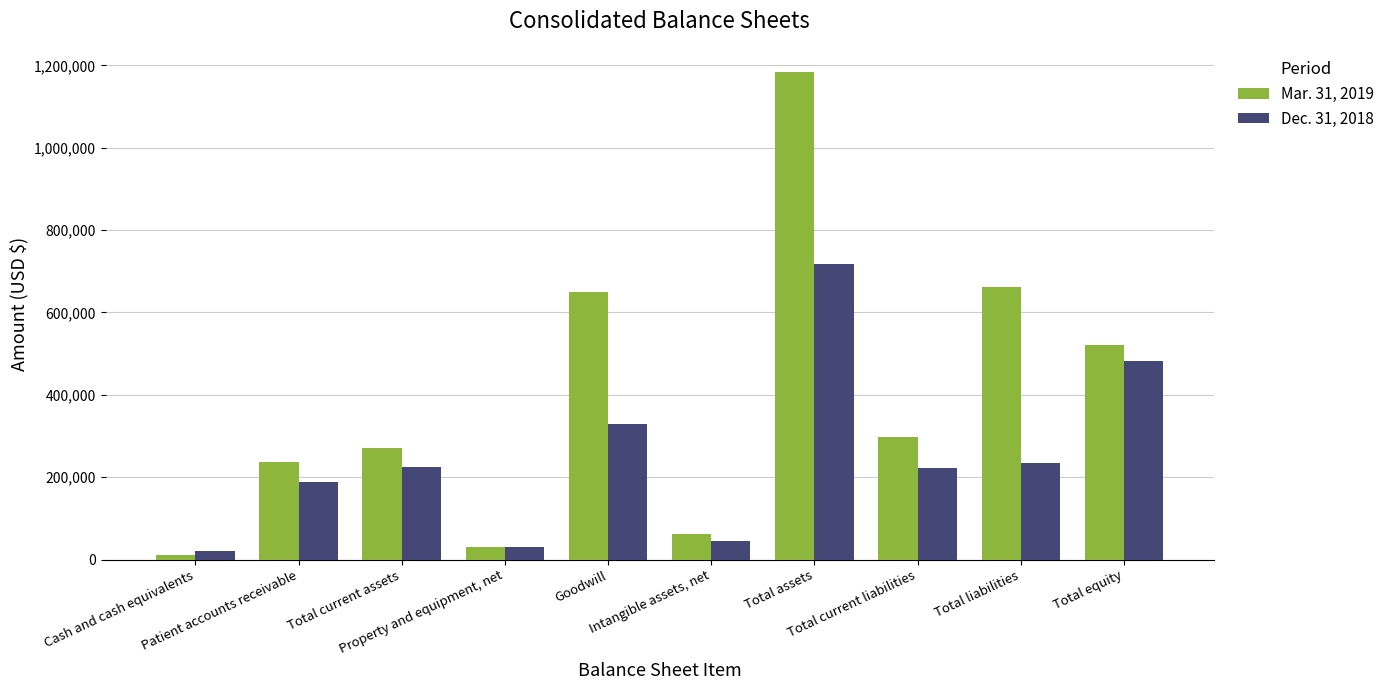

Rank the series by their average value, from lowest to highest.

Dec. 31, 2018, Mar. 31, 2019